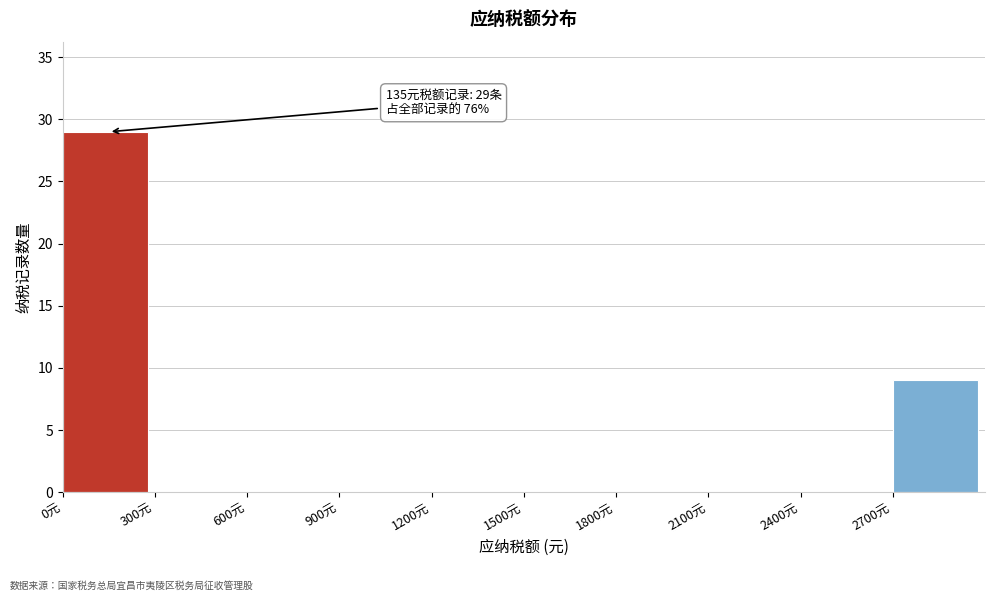

Which range on the x-axis has the tallest bar?

0 to 300